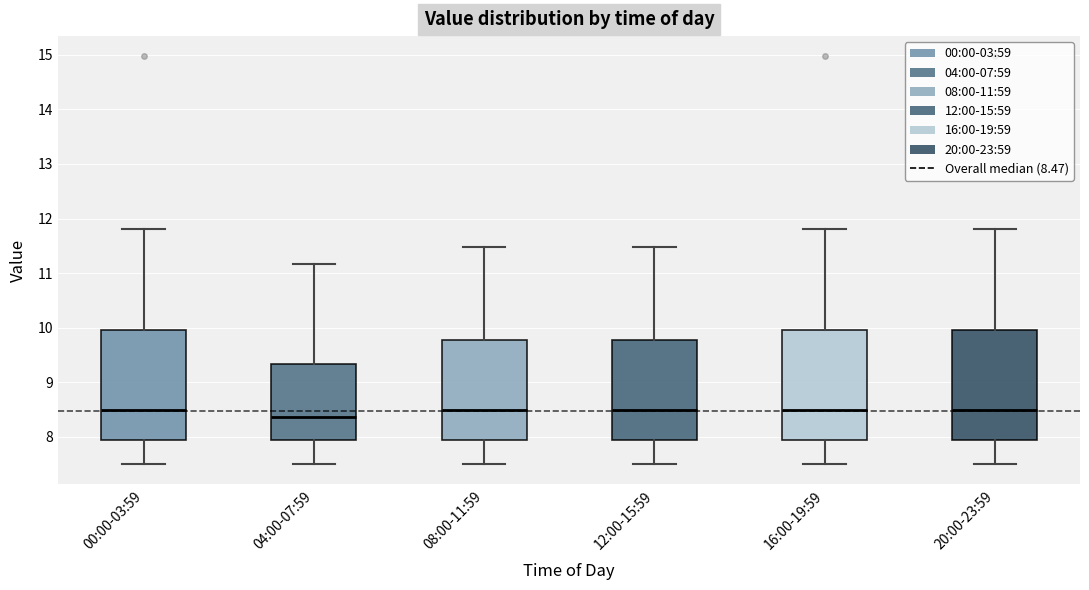

Reading left to right, transcribe this box plot: for each box, give where its median line is, the range the box spans, and where its two whiskers end, as read against the y-axis. The values are not printed on the chart, so give them approximately, as read against the axis.

00:00-03:59: median 8.5, box 7.9 to 10.0, whiskers 7.5 to 11.8
04:00-07:59: median 8.4, box 7.9 to 9.3, whiskers 7.5 to 11.2
08:00-11:59: median 8.5, box 7.9 to 9.8, whiskers 7.5 to 11.5
12:00-15:59: median 8.5, box 7.9 to 9.8, whiskers 7.5 to 11.5
16:00-19:59: median 8.5, box 7.9 to 10.0, whiskers 7.5 to 11.8
20:00-23:59: median 8.5, box 7.9 to 10.0, whiskers 7.5 to 11.8